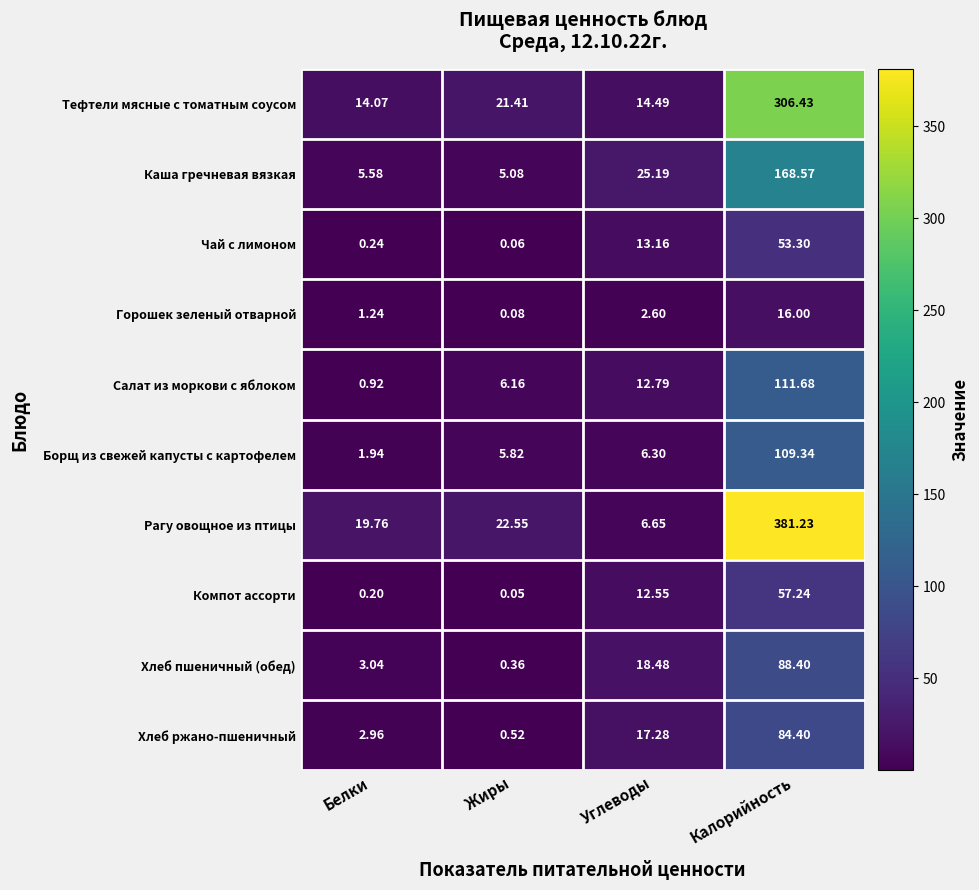

What is the greatest value displayed?

381.2